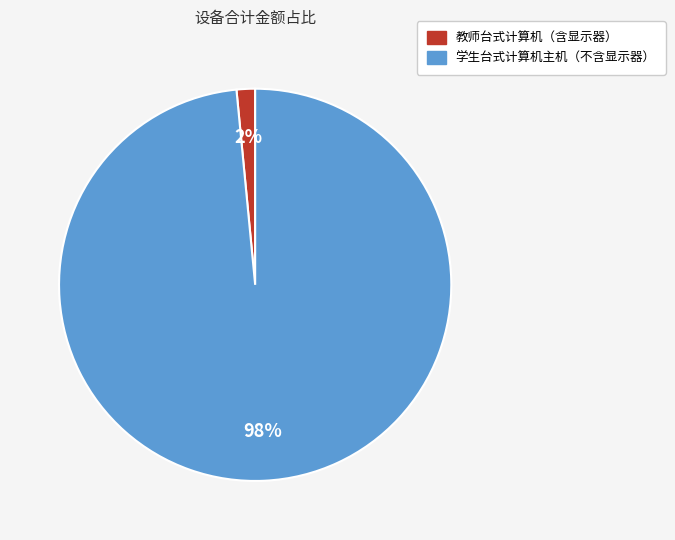

The 教师台式计算机（含显示器） slice represents 2% of the pie. True or false?

True